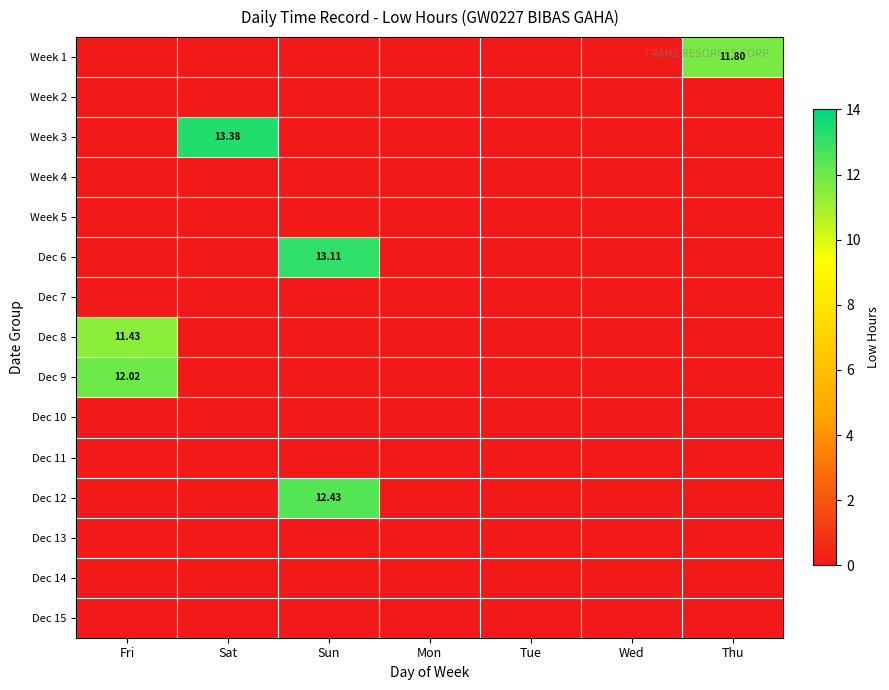

List the series in order of their peak value, lowest first.

Week 2, Week 4, Week 5, Dec 7, Dec 10, Dec 11, Dec 13, Dec 14, Dec 15, Dec 8, Week 1, Dec 9, Dec 12, Dec 6, Week 3